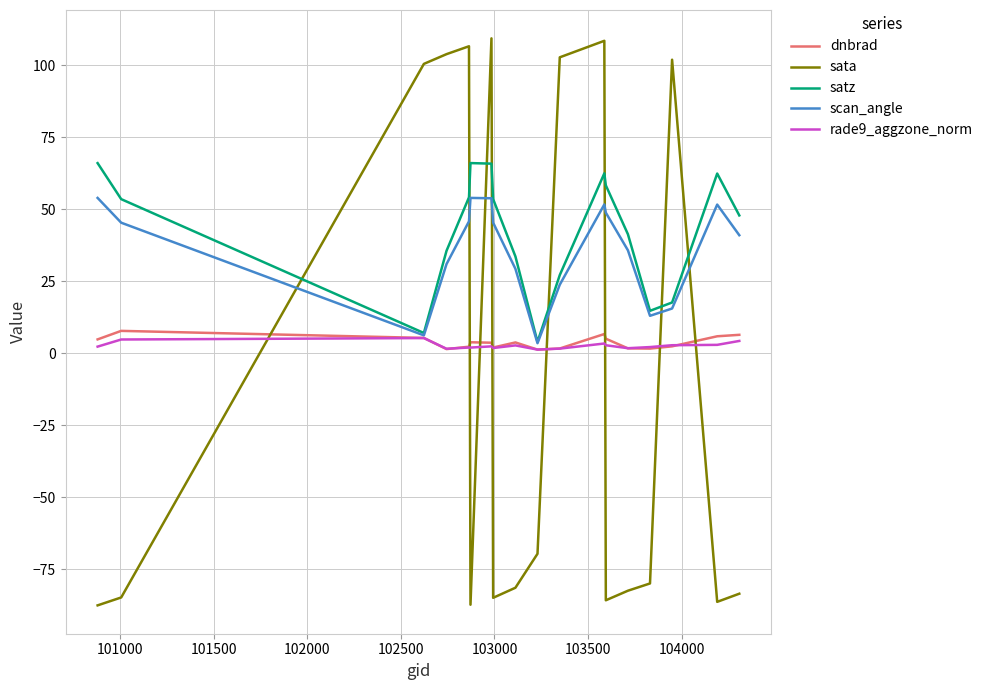

True or false: rade9_aggzone_norm and satz intersect in this chart.

False